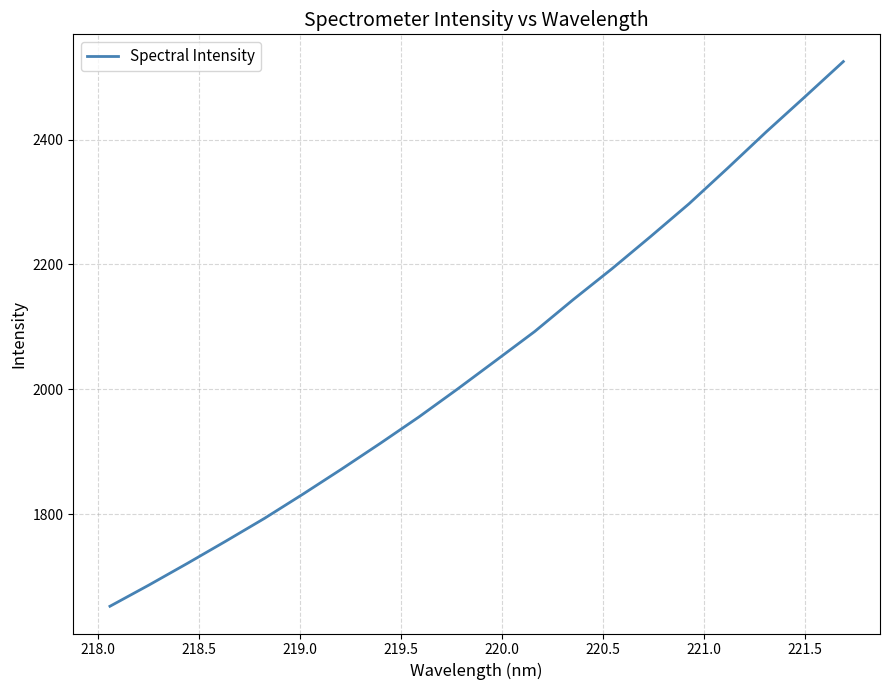

What is the minimum value shown in the chart?

1652.5